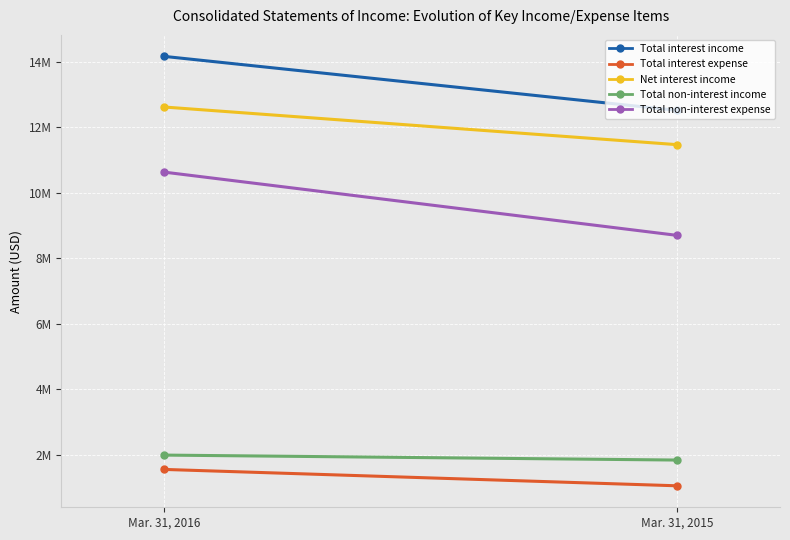

How many Net interest income values are between 11461904 and 12612246?

2